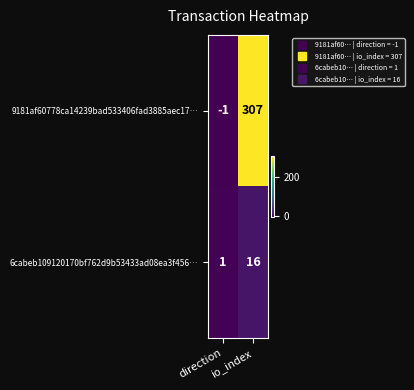

How many distinct data groups are displayed?

2